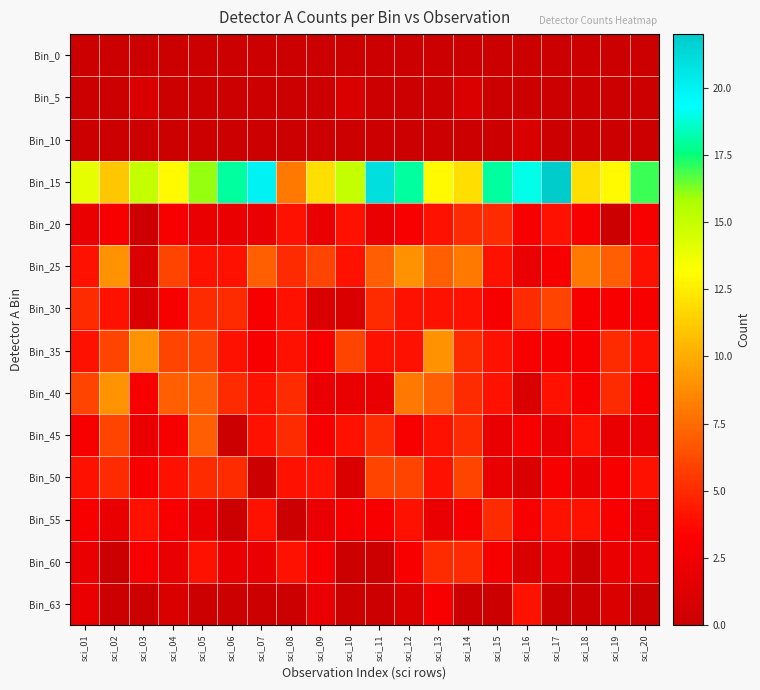

What is the total value across all series at sci_07?

49